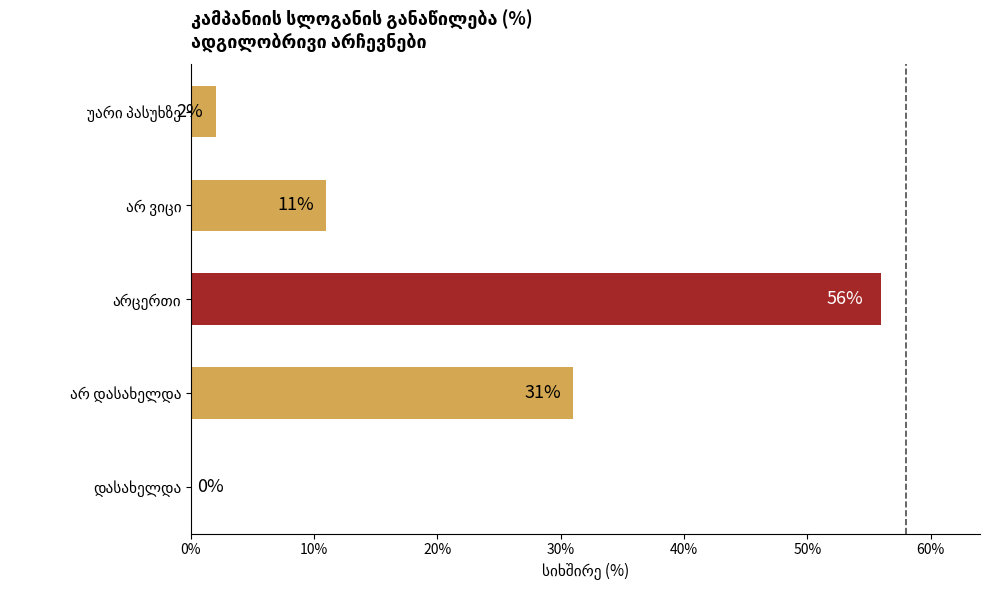

How many distinct data groups are displayed?

1